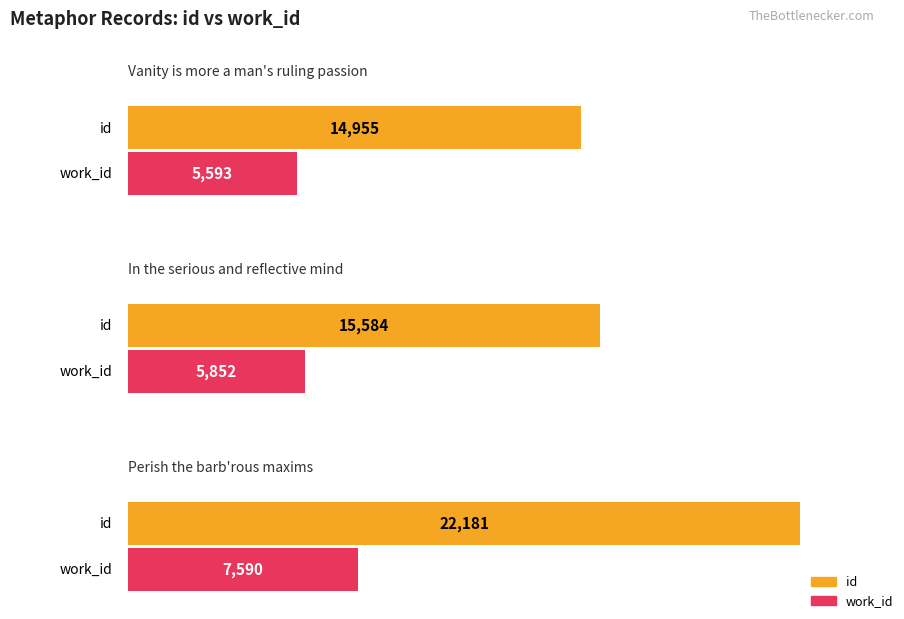

What position from the left is Perish the barb'rous maxims?

3